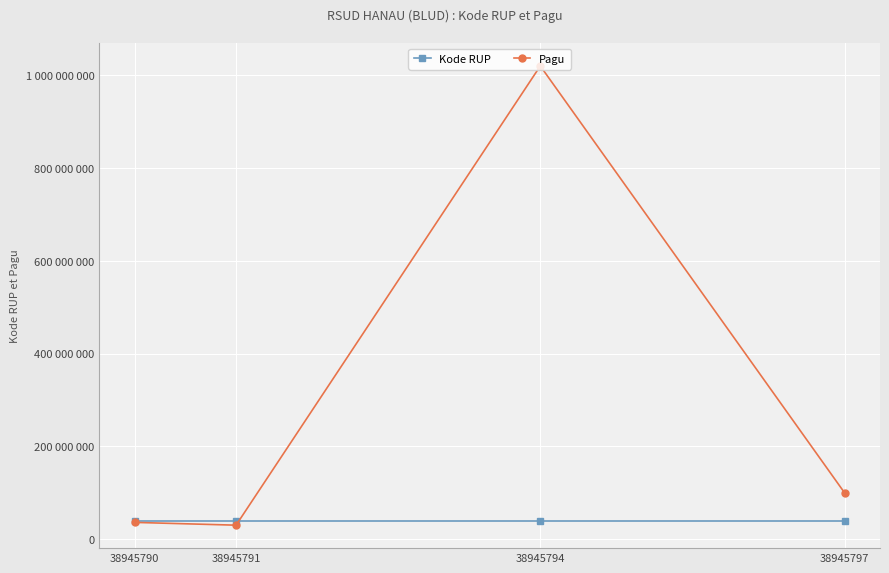

What are all the series names shown in the legend?

Kode RUP, Pagu